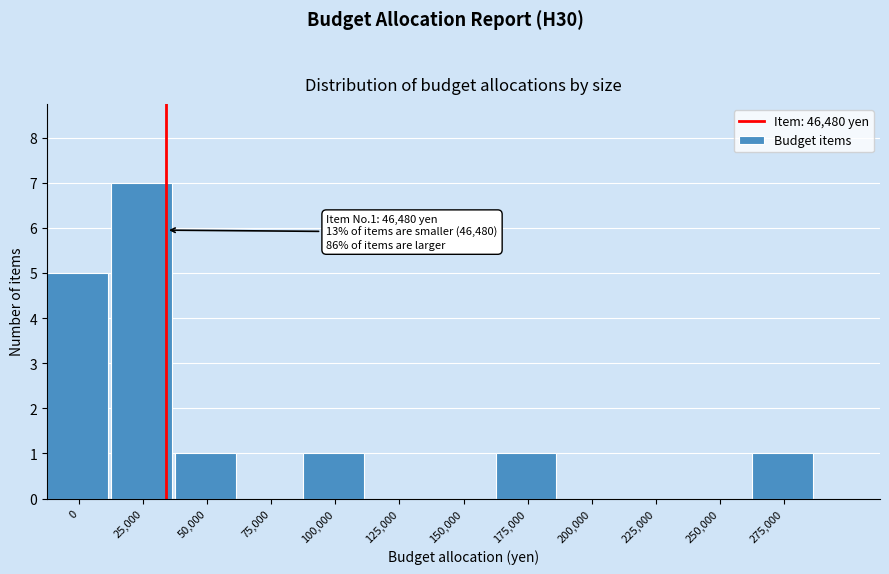

Reading left to right, what are all the values shown in this chart?

0=5	25,000=7	50,000=1	75,000=0	100,000=1	125,000=0	150,000=0	175,000=1	200,000=0	225,000=0	250,000=0	275,000=1